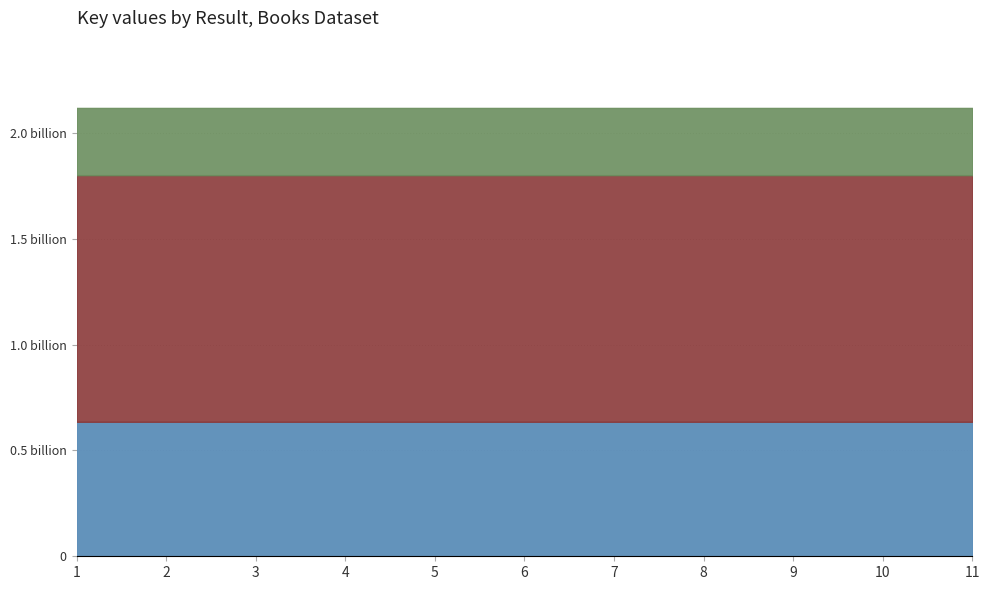

Where is Elderly (ages 65+) nearest to the value 2117885280?

6